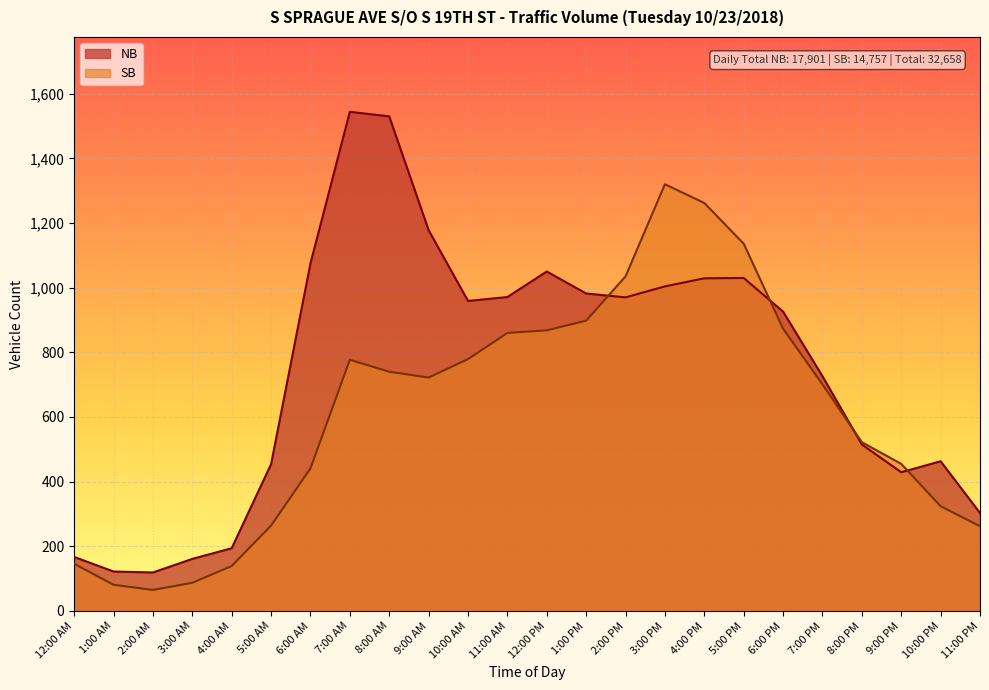

How many lines are shown in the chart?

2